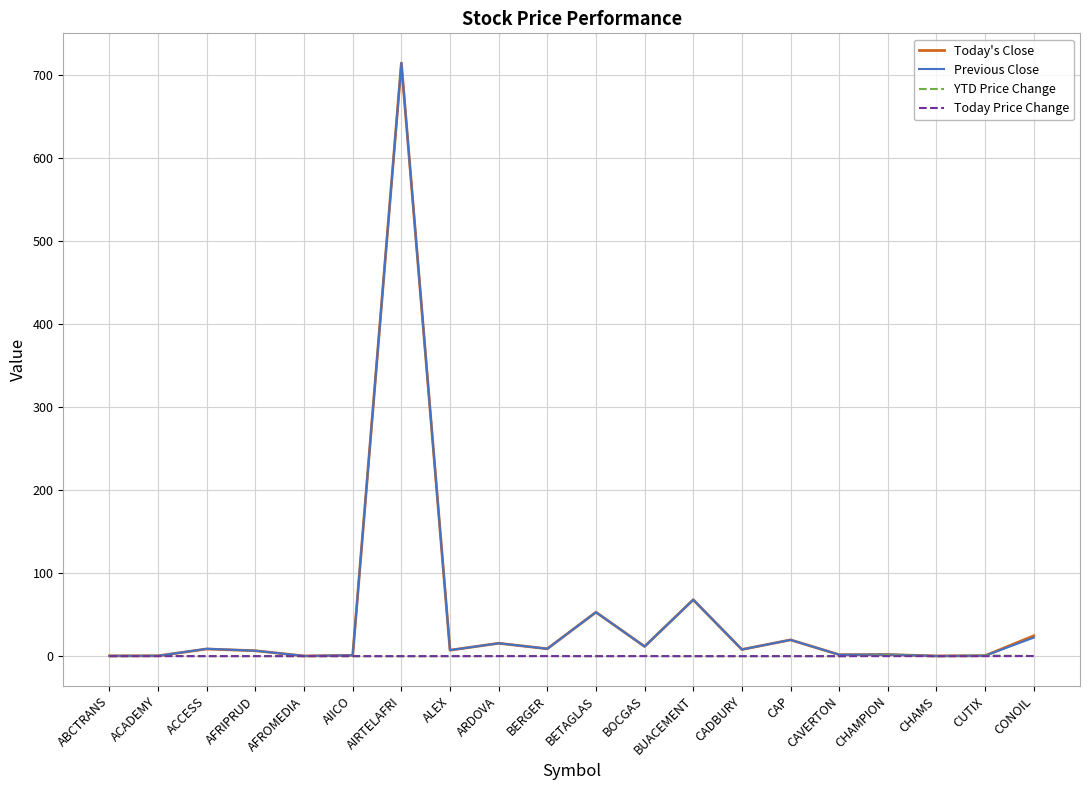

The value of Today Price Change at AIRTELAFRI is 0.0. True or false?

True